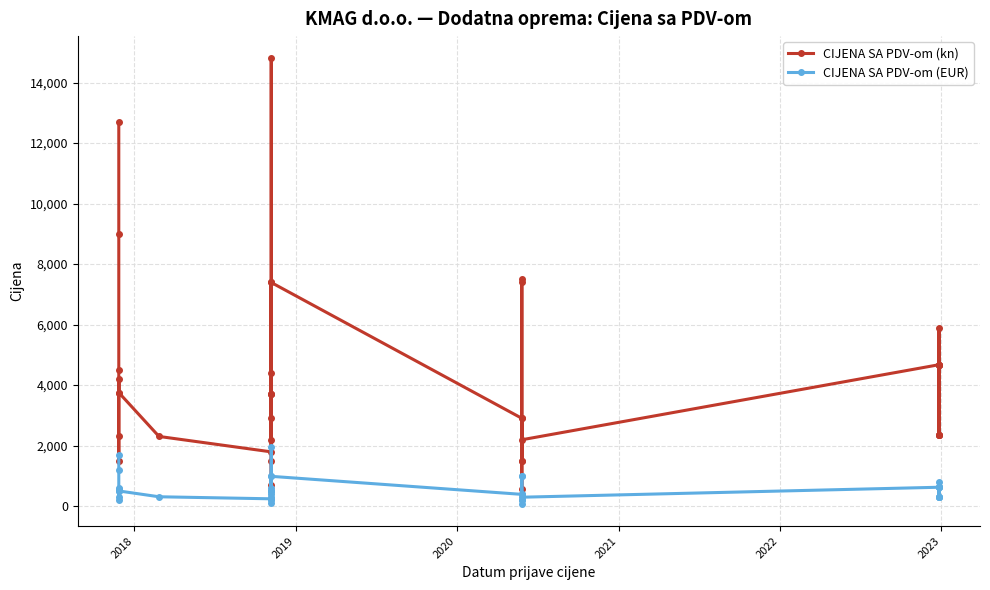

Which series has the widest spread of values?

CIJENA SA PDV-om (kn)